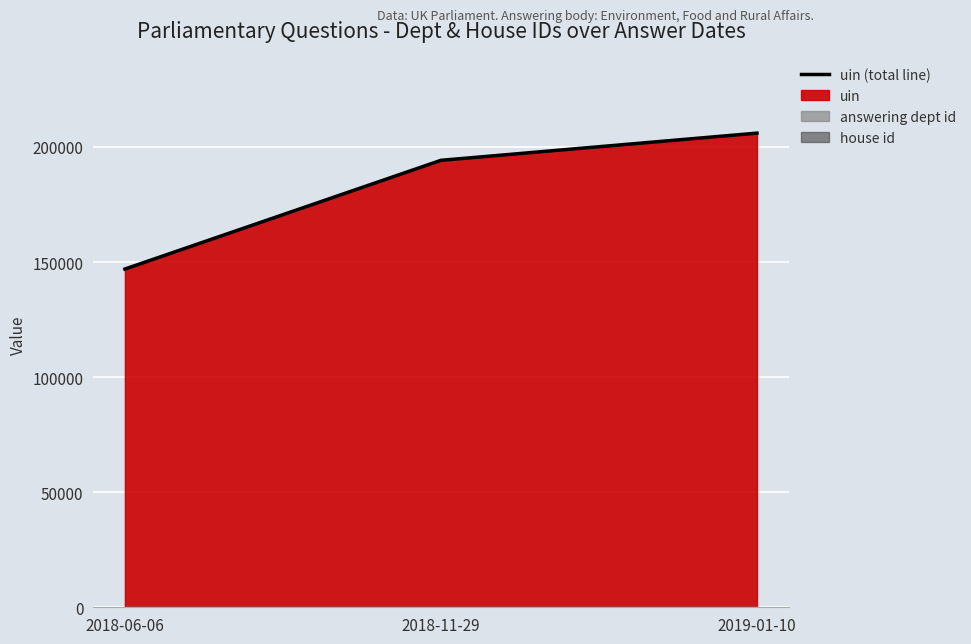

At which category does the chart reach its minimum across all series?

2018-06-06